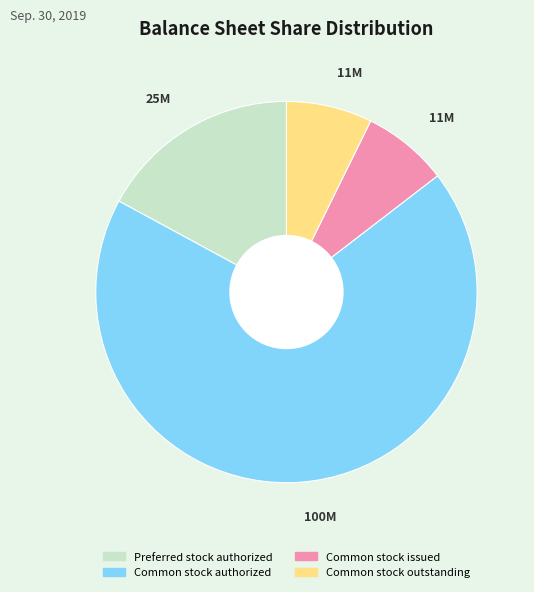

What is the largest slice in the pie chart?

Common stock authorized